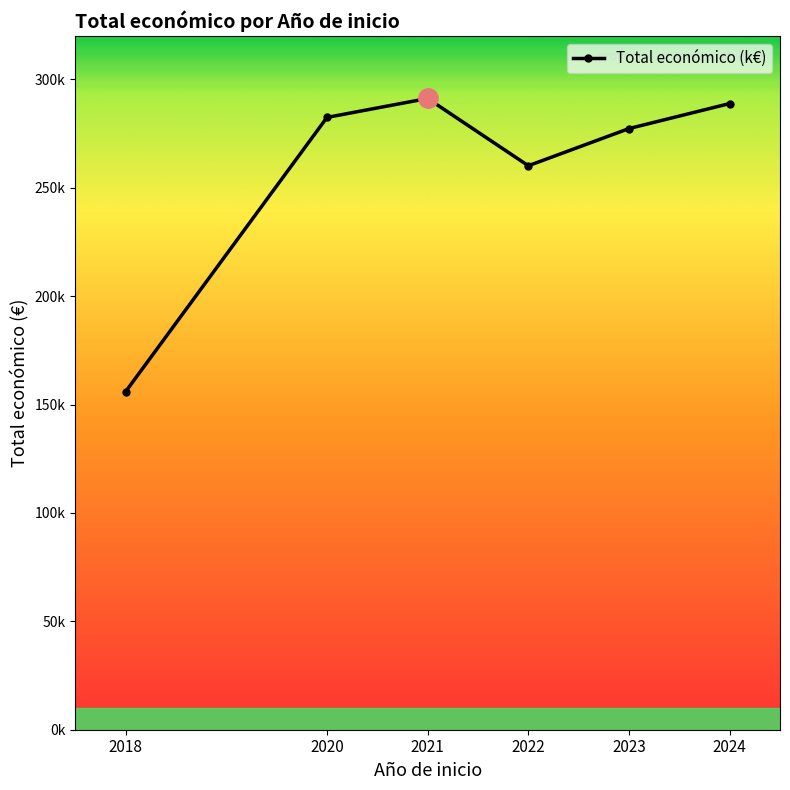

Does the chart have visible grid lines?

No